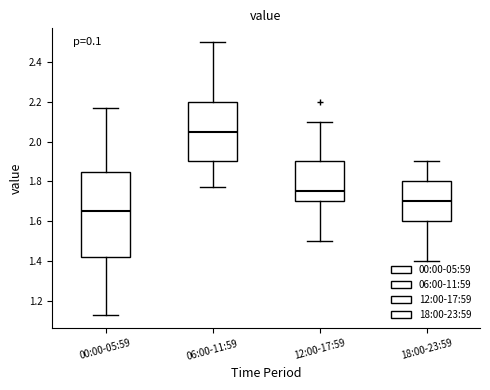

Which box is the tallest, from its lower edge to its upper edge?

00:00-05:59